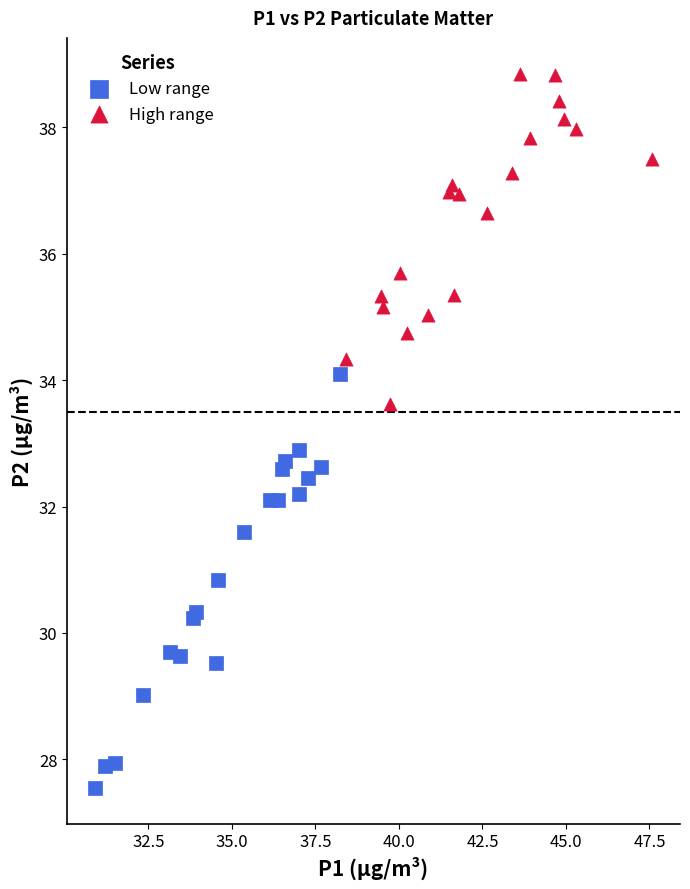

Which series has the widest spread of Y values?

Low range